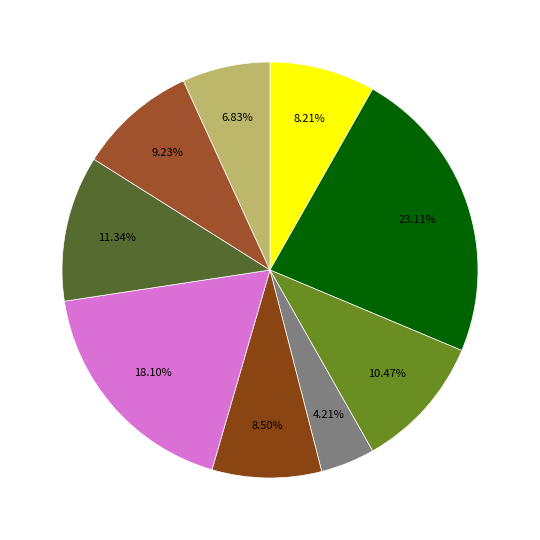

Count the number of slices in the pie.

9